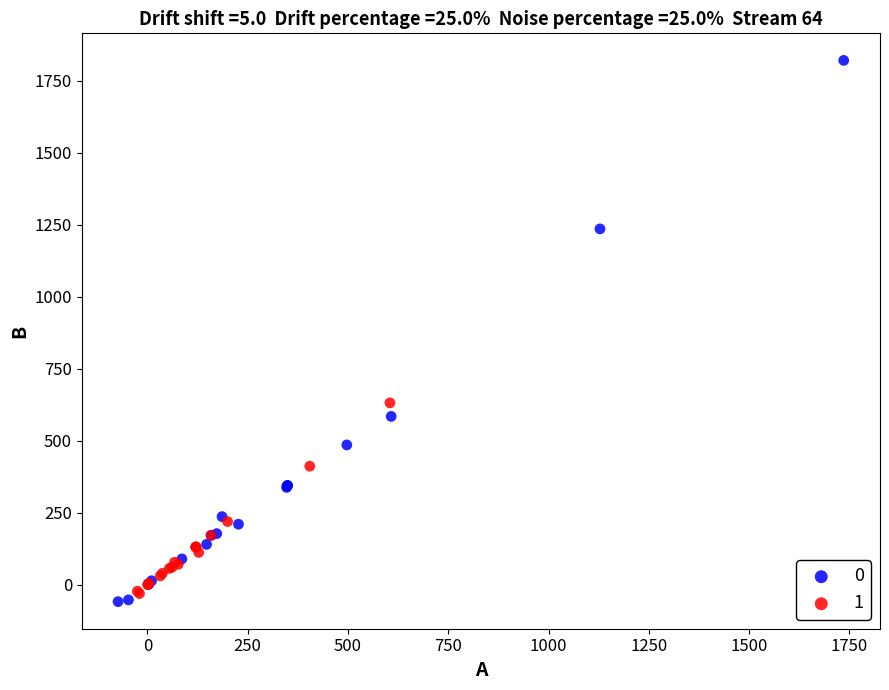

What are all the series names shown in the legend?

0, 1